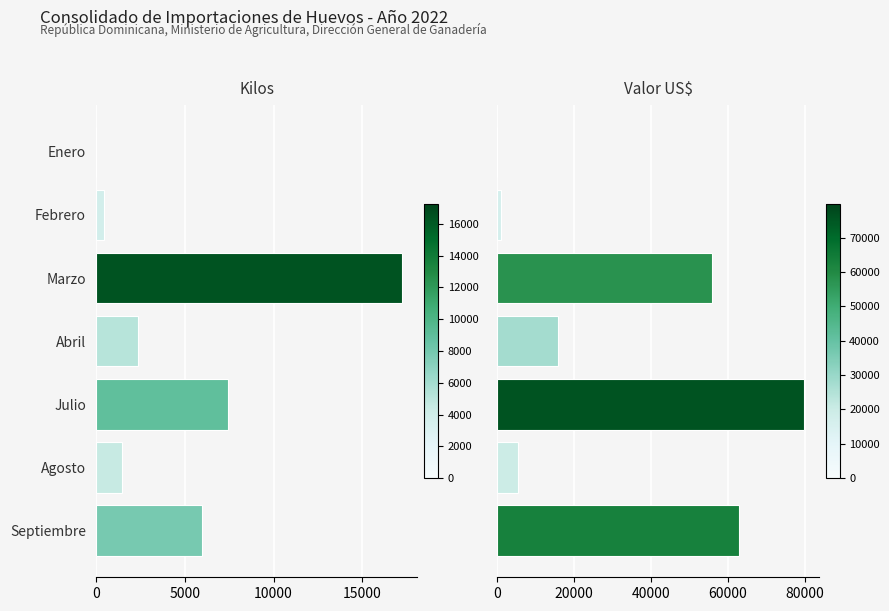

Rank the series at Agosto from lowest to highest value.

Kilos, Valor US$